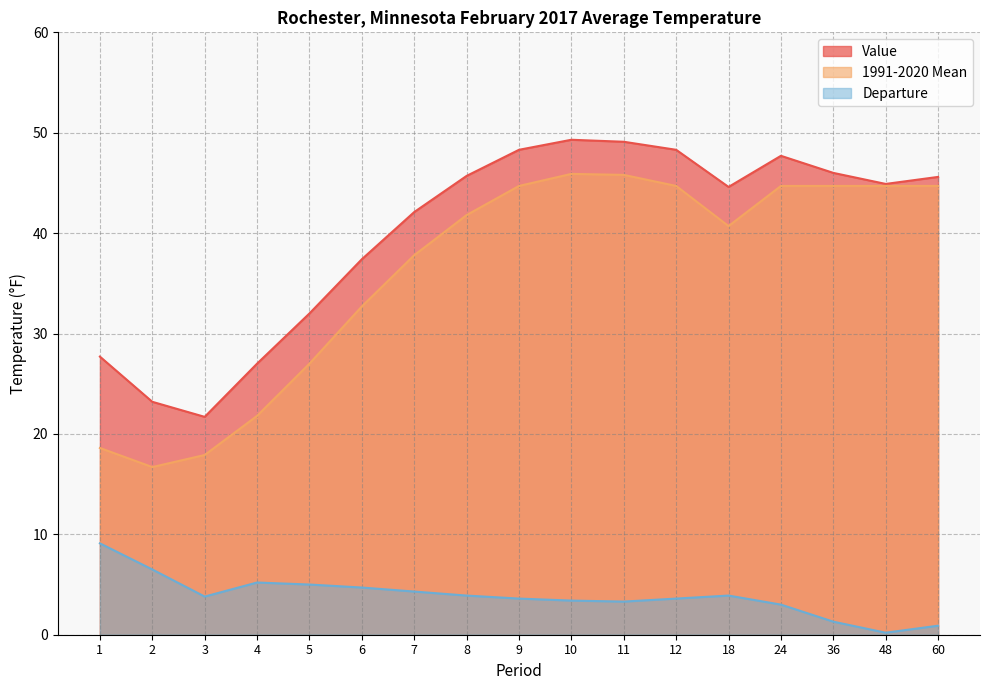

At how many categories does at least one series exceed 31?

13